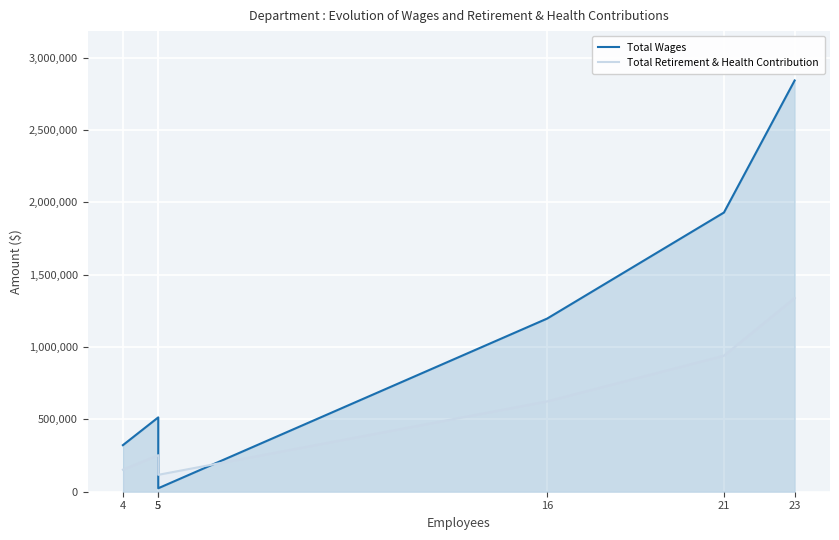

What is the minimum value shown in the chart?

24000